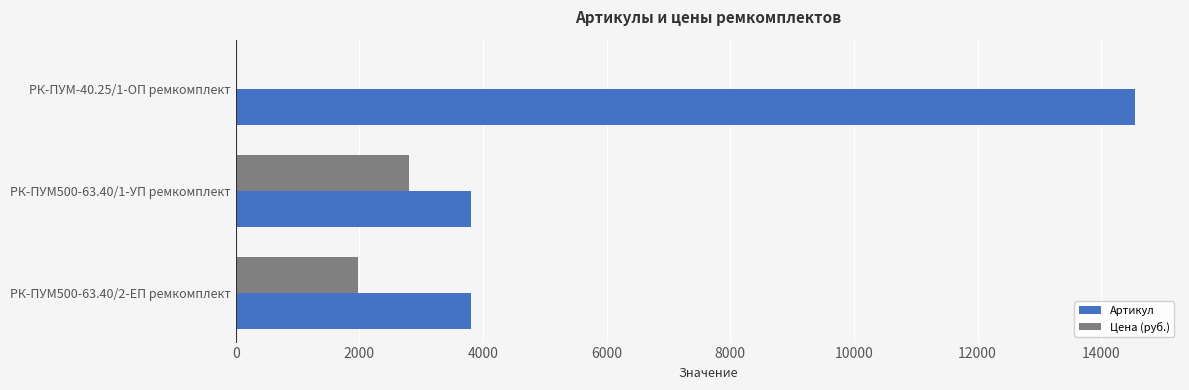

Between РК-ПУМ-40.25/1-ОП ремкомплект and РК-ПУМ500-63.40/1-УП ремкомплект, which series saw the biggest shift?

Артикул